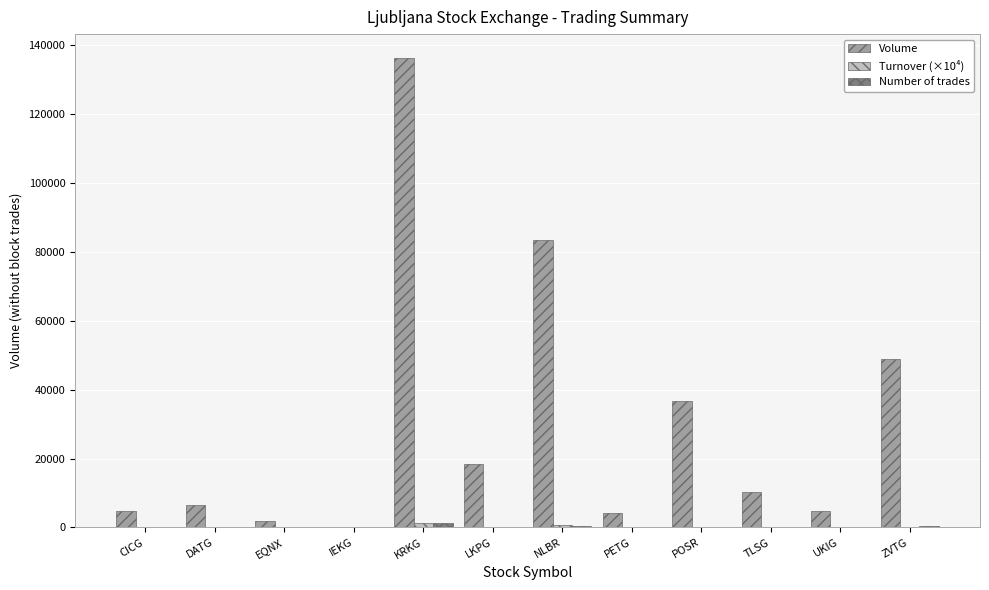

Which series changed the most between NLBR and TLSG?

Volume